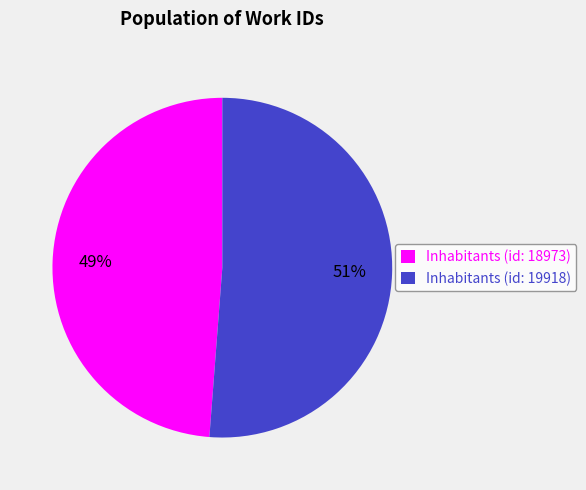

How many segments does this pie chart have?

2